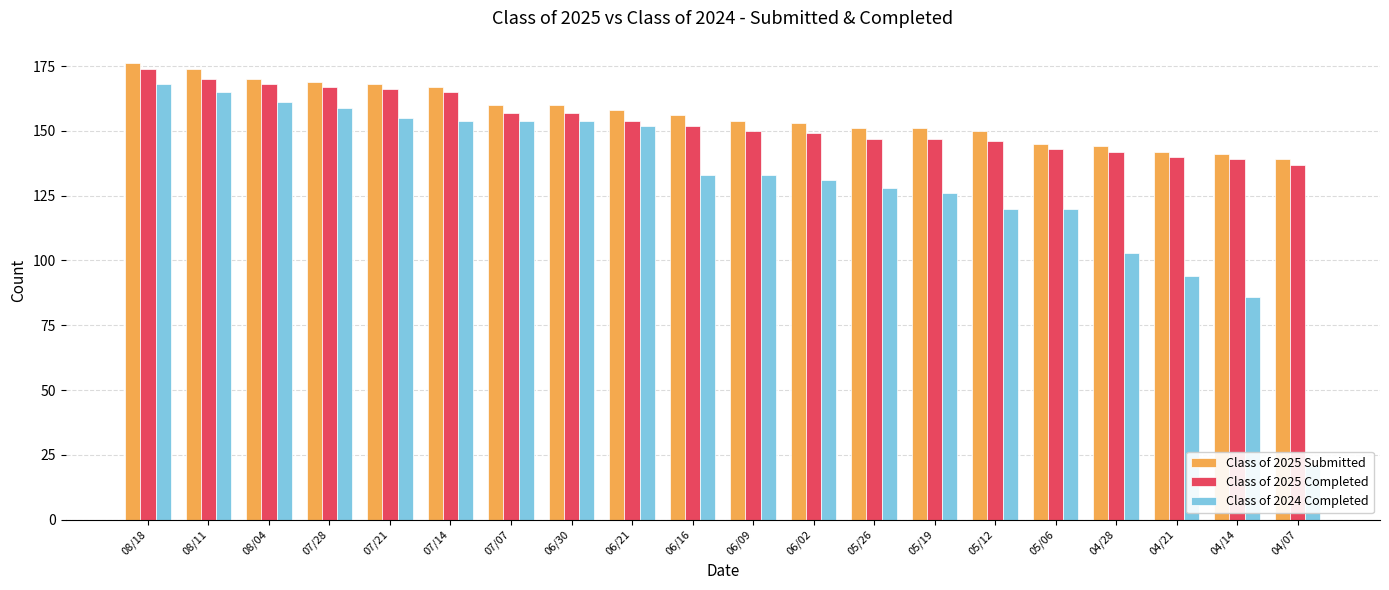

Is the value of Class of 2024 Completed at 07/14 greater than the value of Class of 2025 Submitted at 06/09?

No